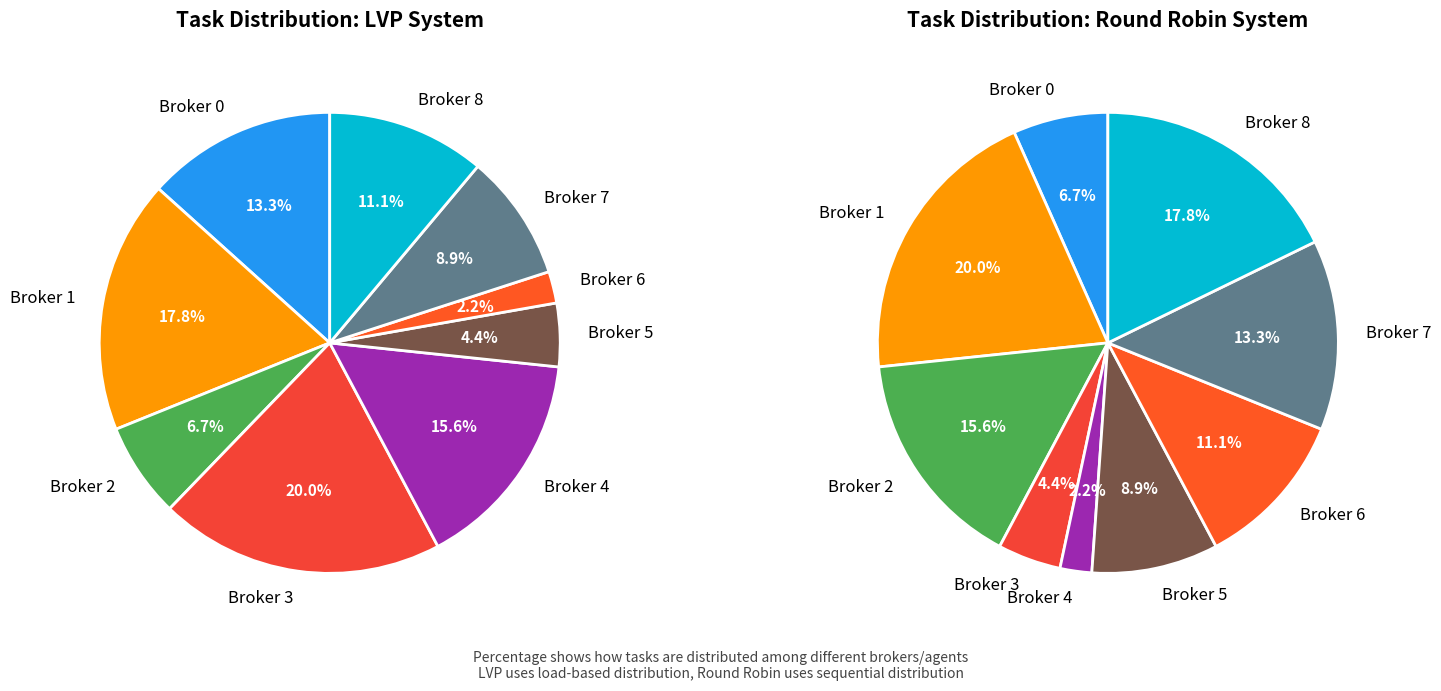

What portion of the pie excludes 6?

88.9%